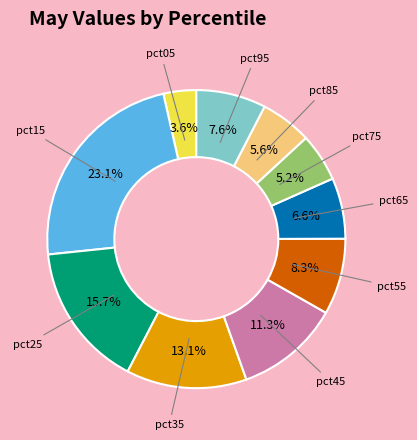

Is there a majority slice in this chart?

No